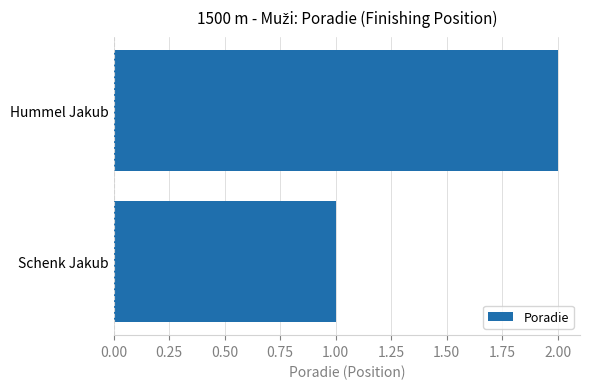

Are the bars grouped side by side (vs. stacked)?

No